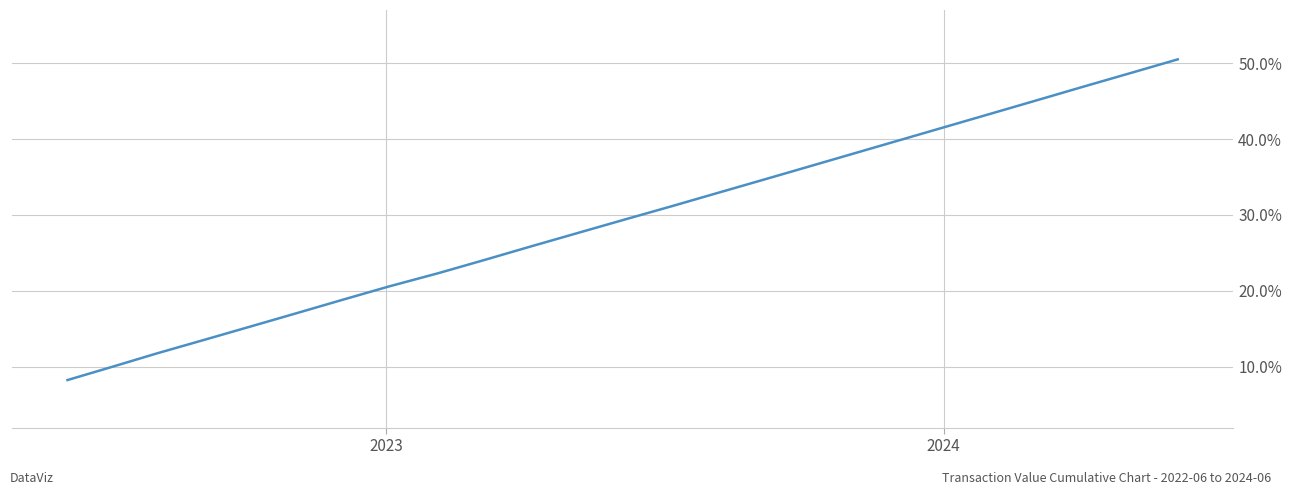

Is this an area chart (filled region under the line)?

No